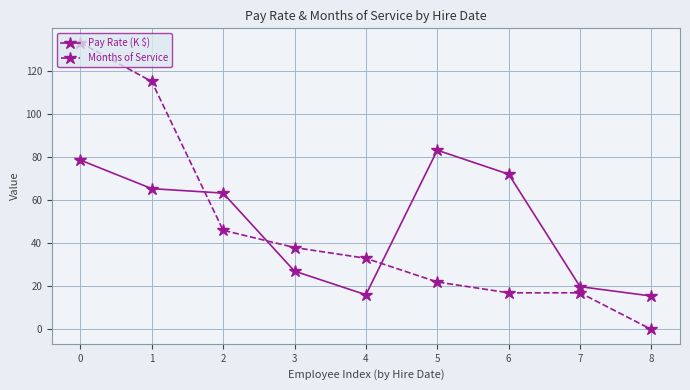

What is the difference between the maximum and minimum values in the Months of Service series?

133.0